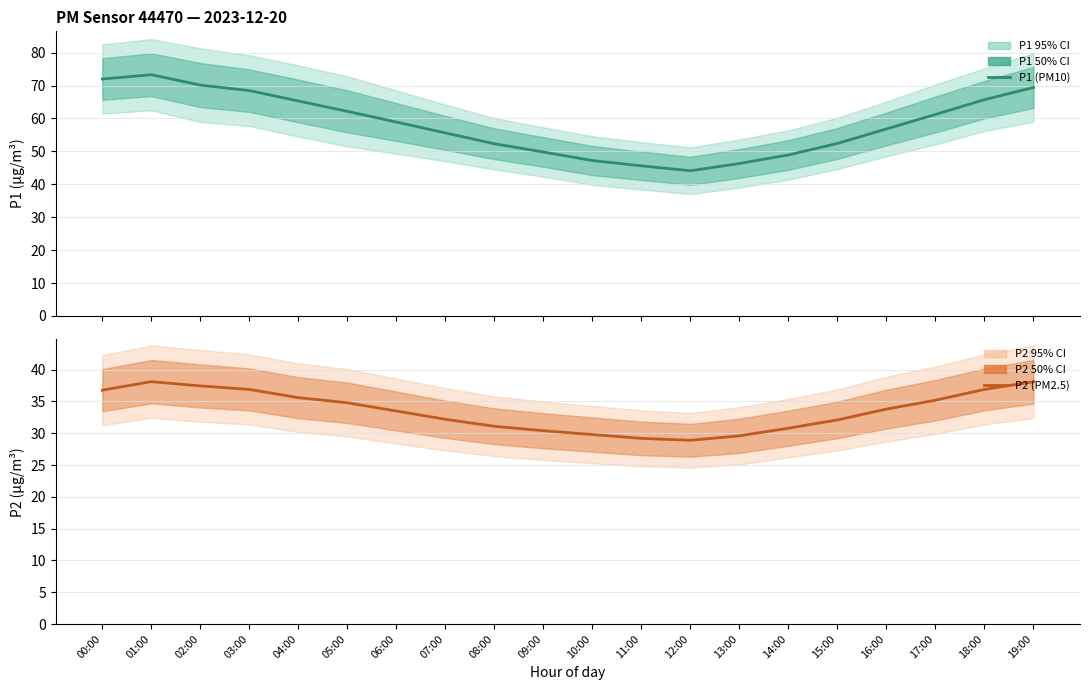

True or false: P1 (PM10) and P2 (PM2.5) cross at least once.

False